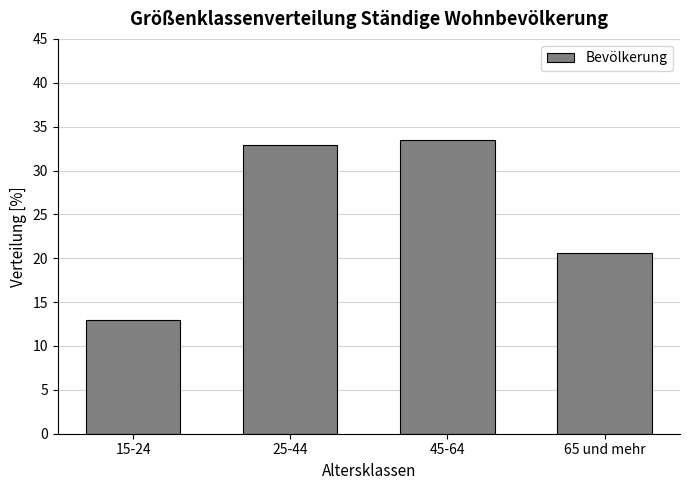

Reading left to right, transcribe all the data shown in this chart.

15-24=12.9	25-44=32.9	45-64=33.5	65 und mehr=20.6